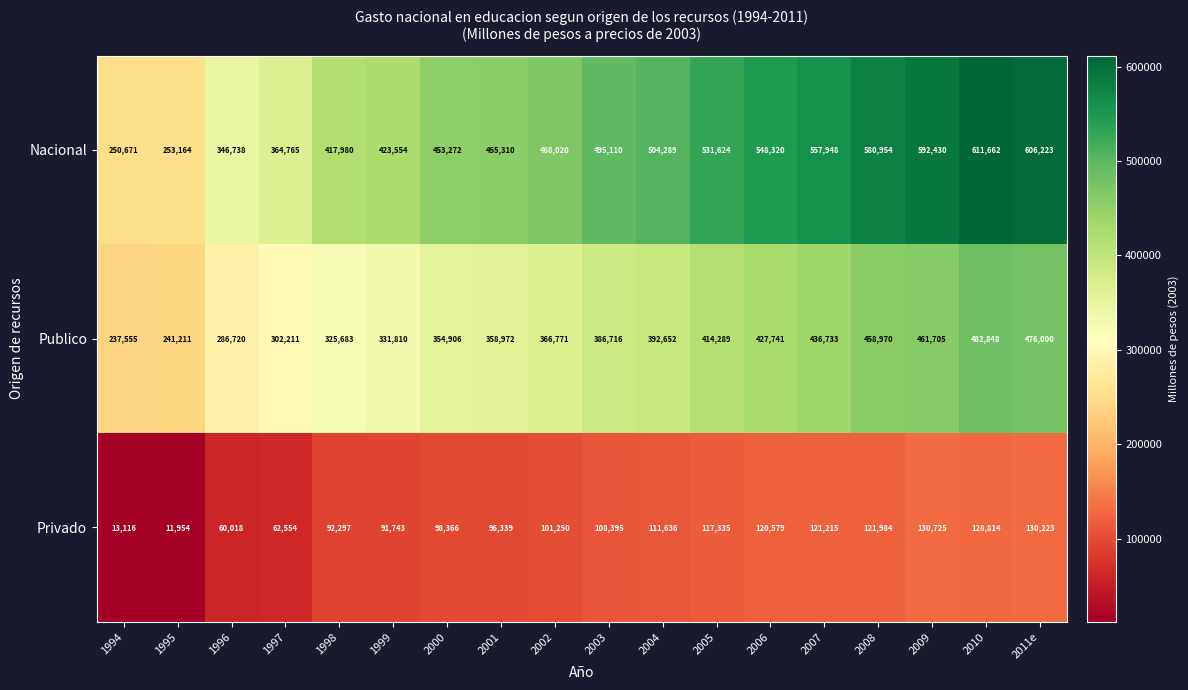

The value of Privado at 2003 is 23531. True or false?

False